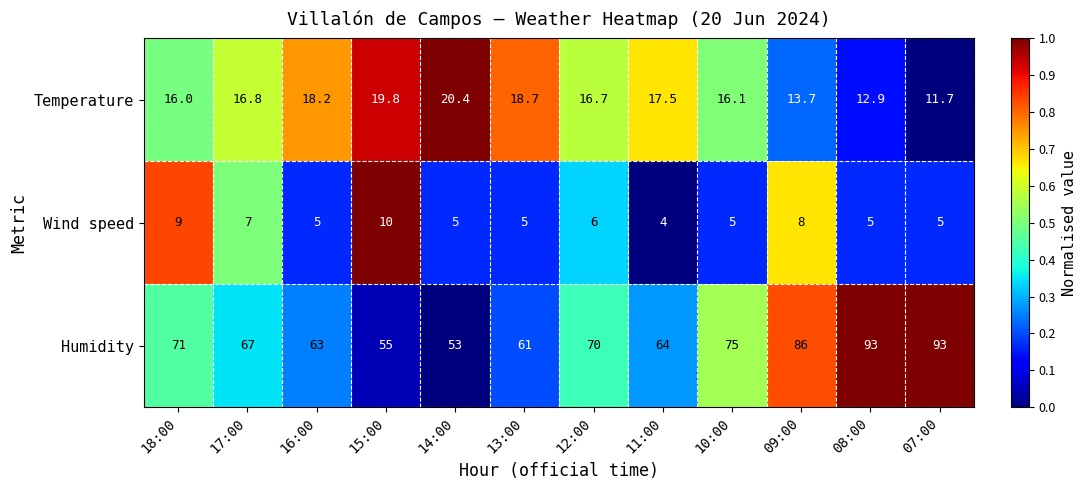

How many distinct data groups are displayed?

3